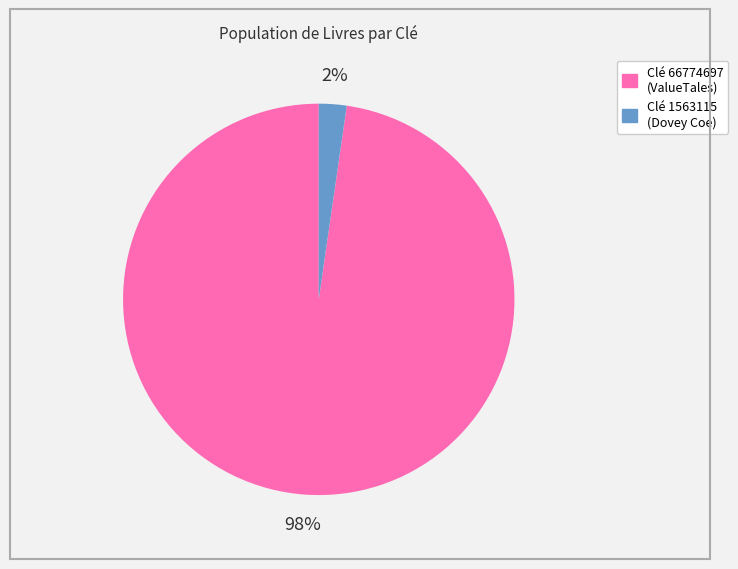

How many segments does this pie chart have?

2